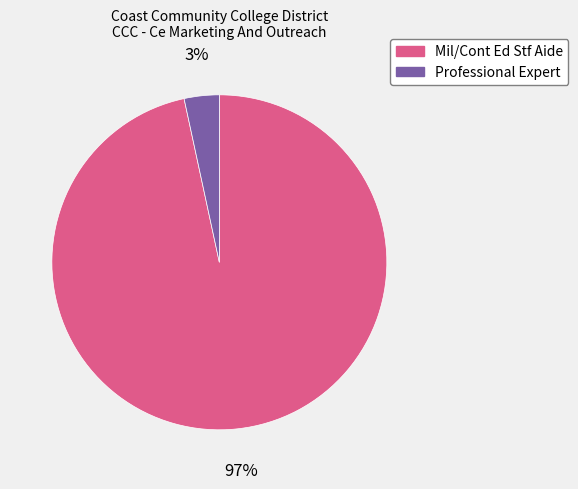

Which category accounts for the majority?

Mil/Cont Ed Stf Aide